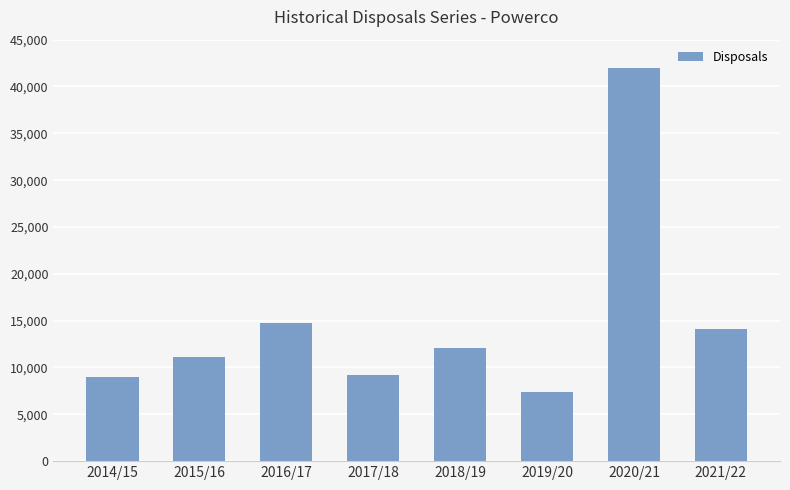

What is the smallest value displayed?

7413.7